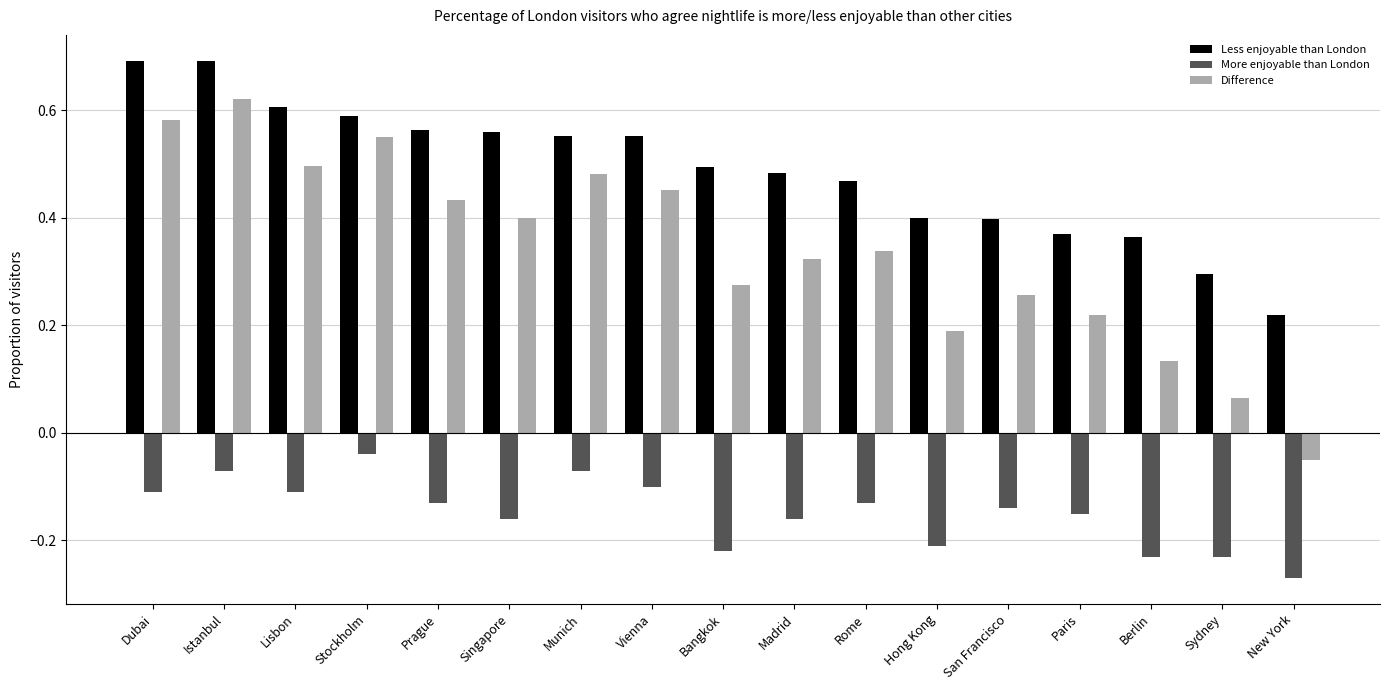

At which category is the sum across all series the highest?

Istanbul